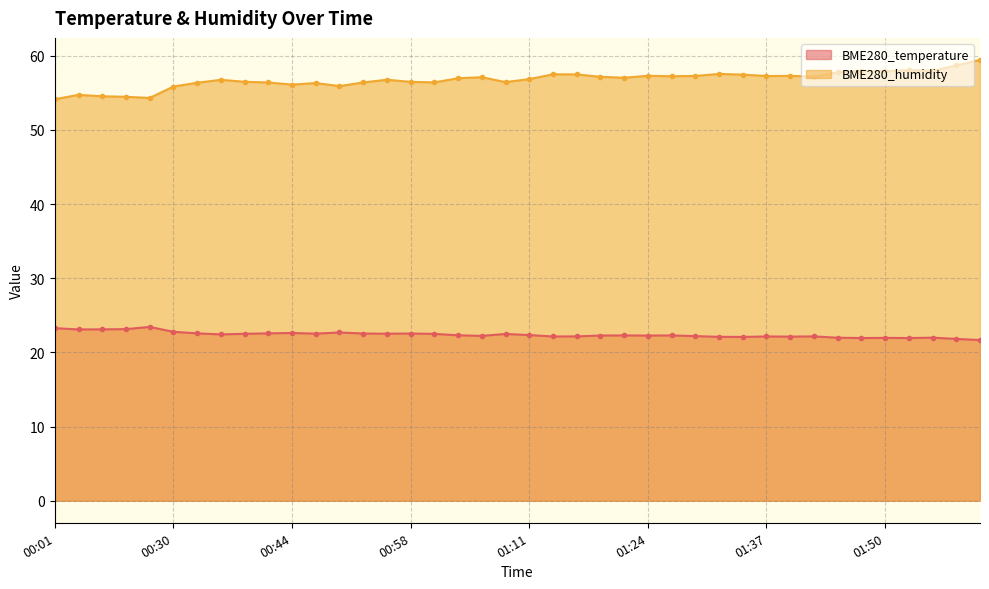

Between 00:38 and 01:50, which series saw the biggest shift?

BME280_humidity